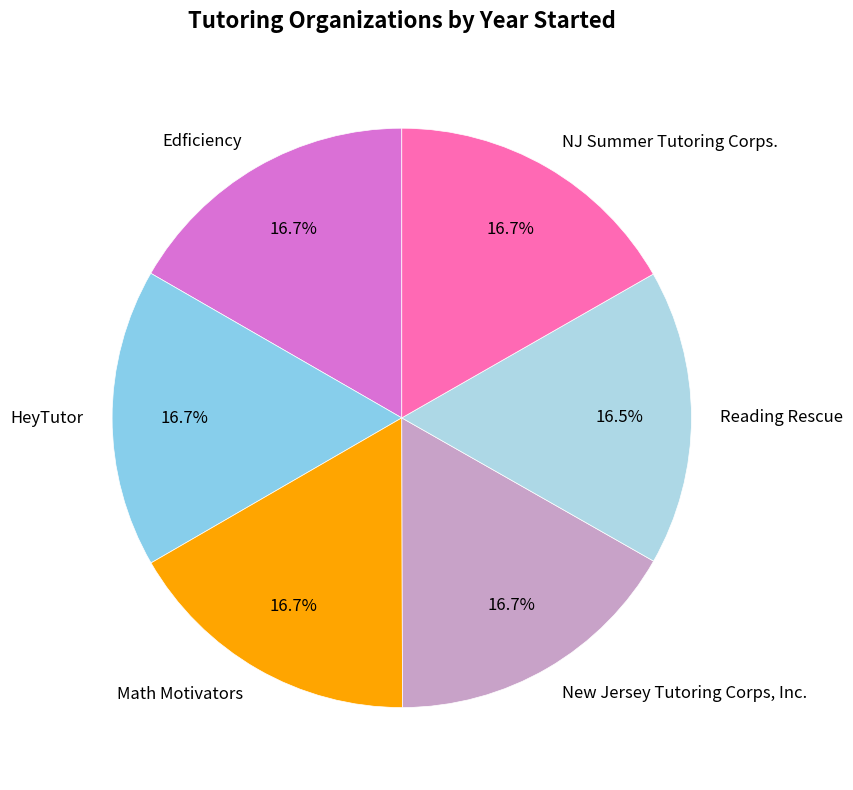

To the nearest percent, what percentage of the pie is New Jersey Tutoring Corps, Inc.?

17%